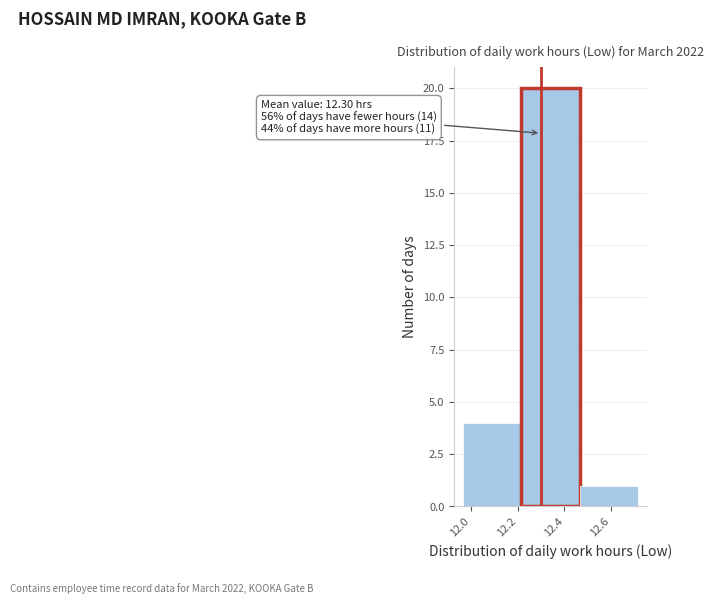

Which range on the x-axis has the tallest bar?

12.215 to 12.465